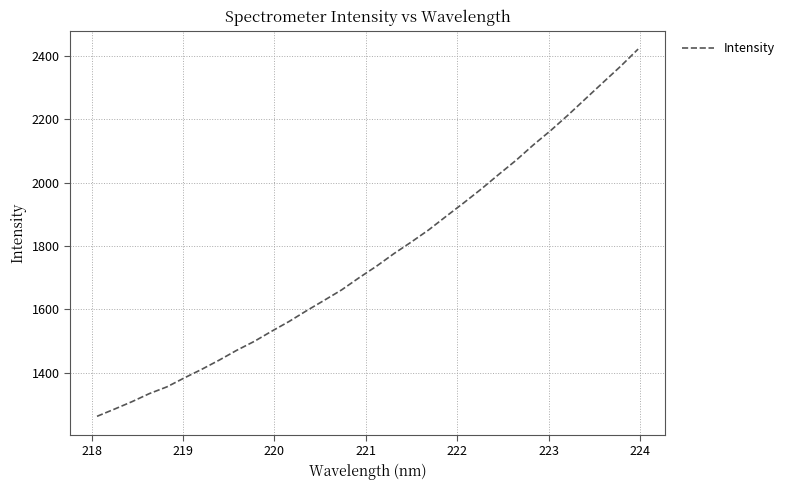

What is the maximum value shown in the chart?

2422.0